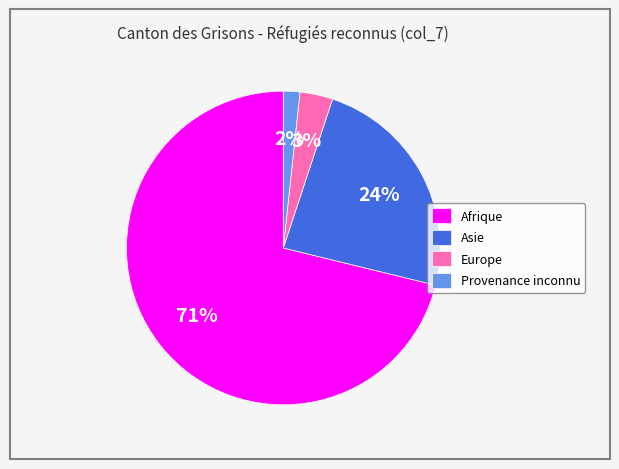

Which slice is the smallest?

Provenance inconnu